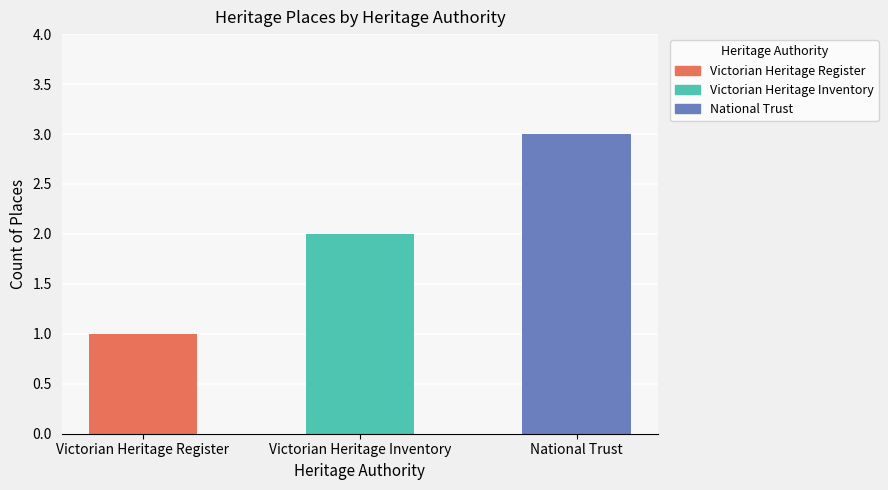

The value at National Trust is 3. True or false?

True